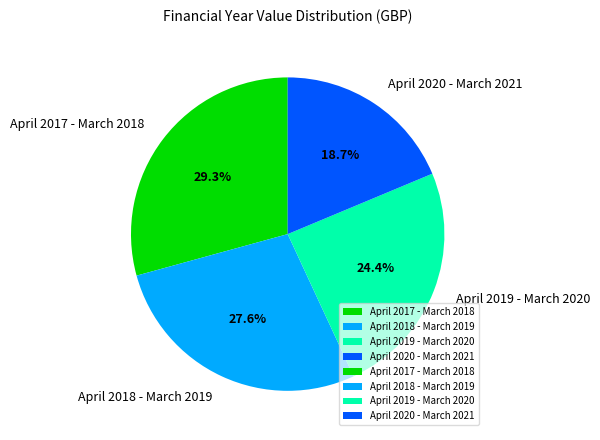

What is the ratio of the value at April 2019 - March 2020 to the value at April 2020 - March 2021?

1.3